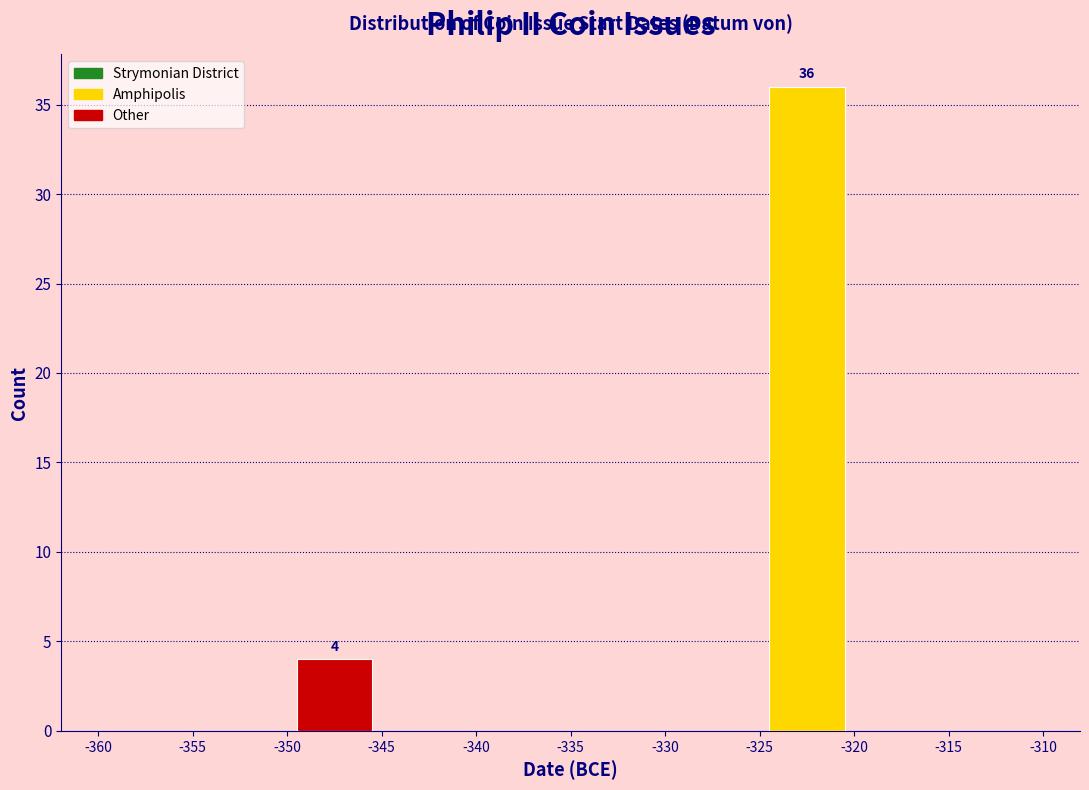

Over which range of the x-axis is the bar tallest?

-325 to -320